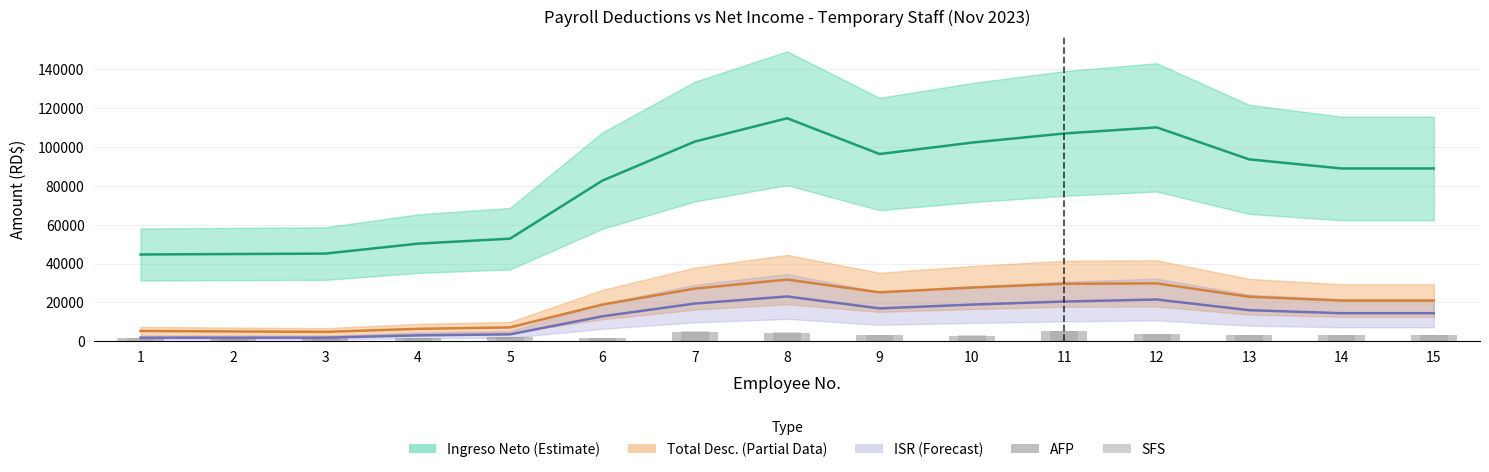

What is the approximate value of SFS at 12?

3952.0